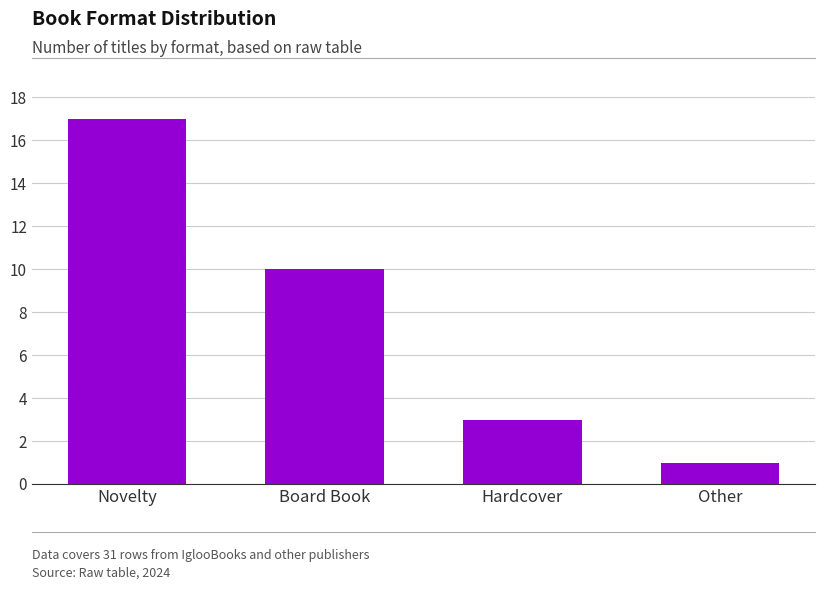

Reading left to right, transcribe all the data shown in this chart.

17	10	3	1